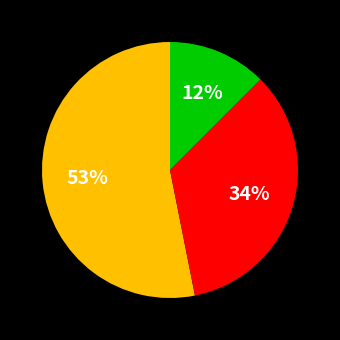

To the nearest percent, what is the average slice percentage?

33%